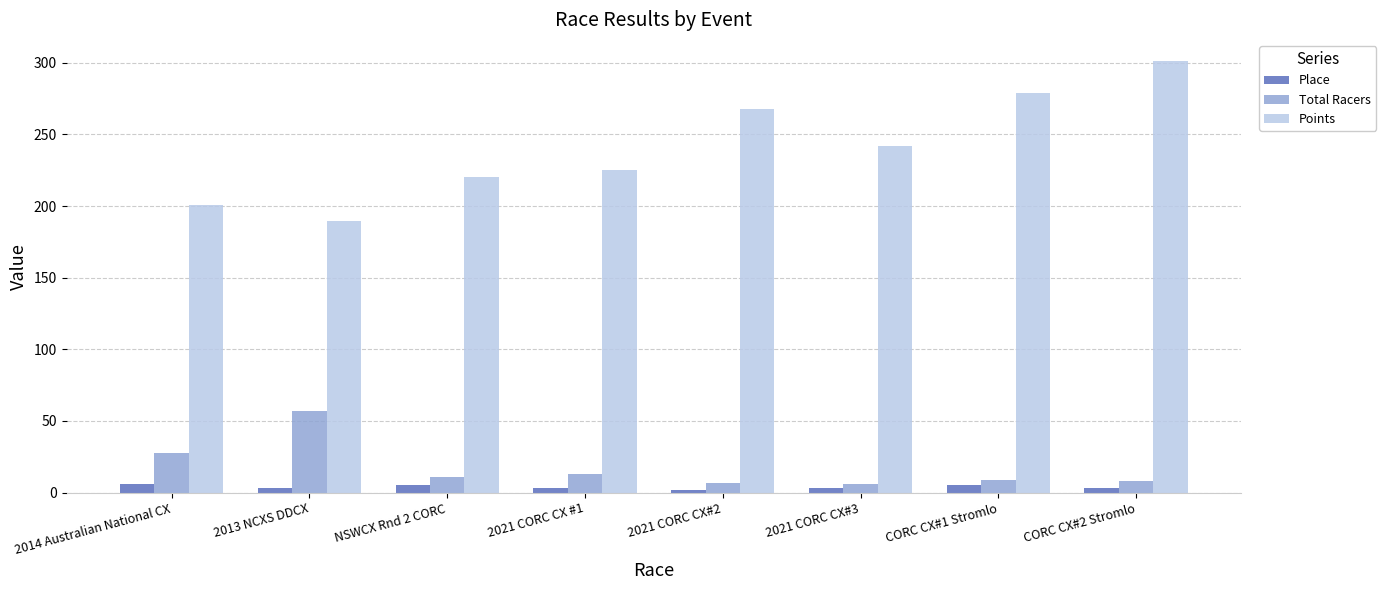

What is the average value of the Total Racers series?

17.4